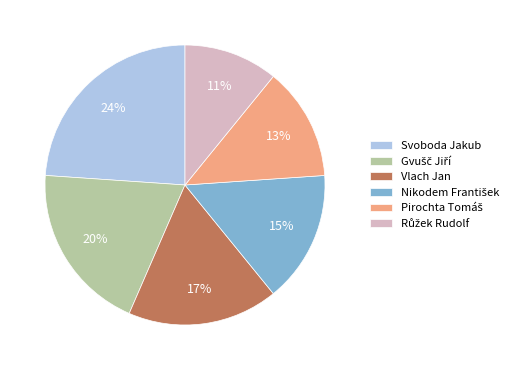

How many segments does this pie chart have?

6